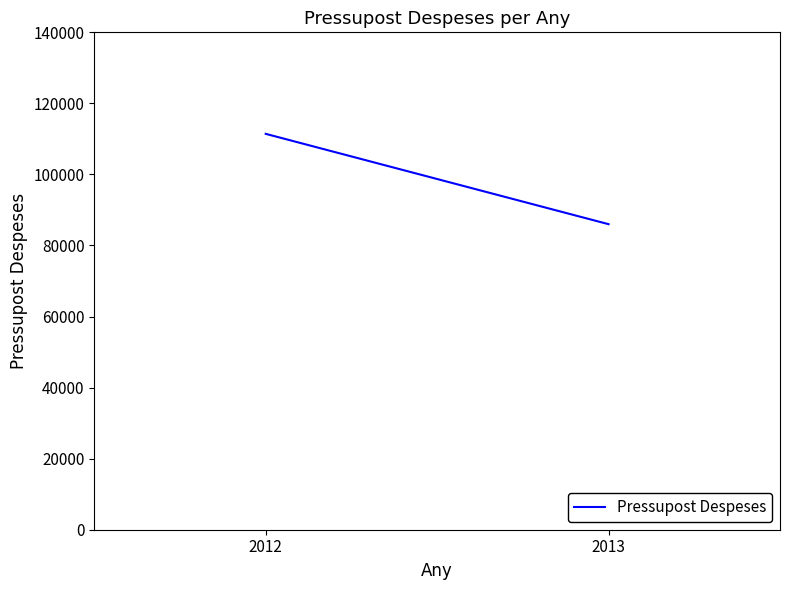

How many data points are less than 111428?

1